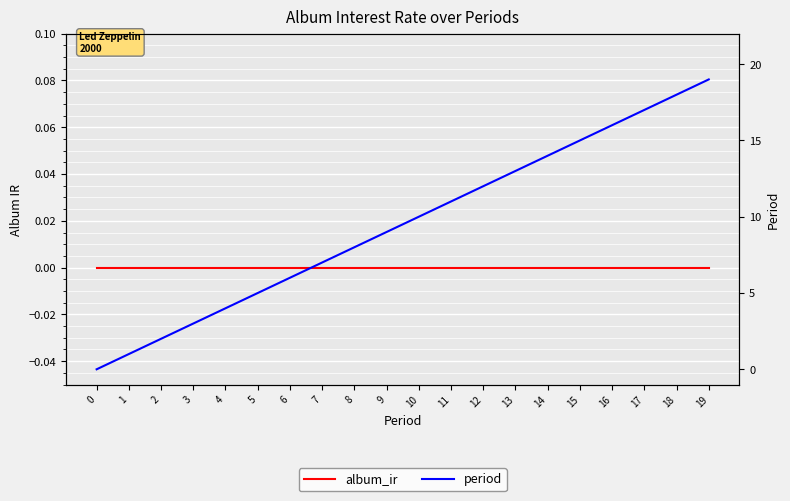

Between 11 and 9, which is larger?

11